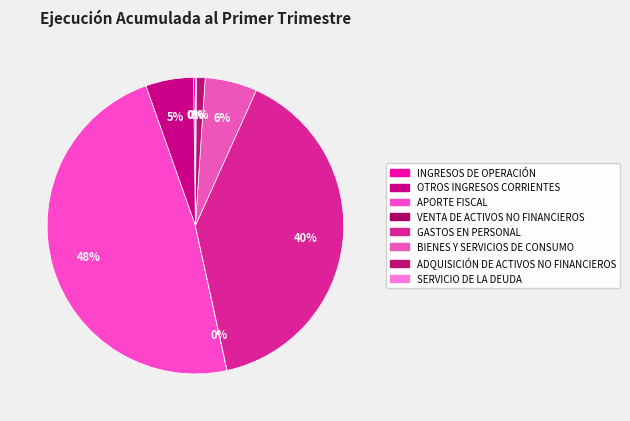

To the nearest percent, what is the combined percentage of ADQUISICIÓN DE ACTIVOS NO FINANCIEROS and BIENES Y SERVICIOS DE CONSUMO?

7%